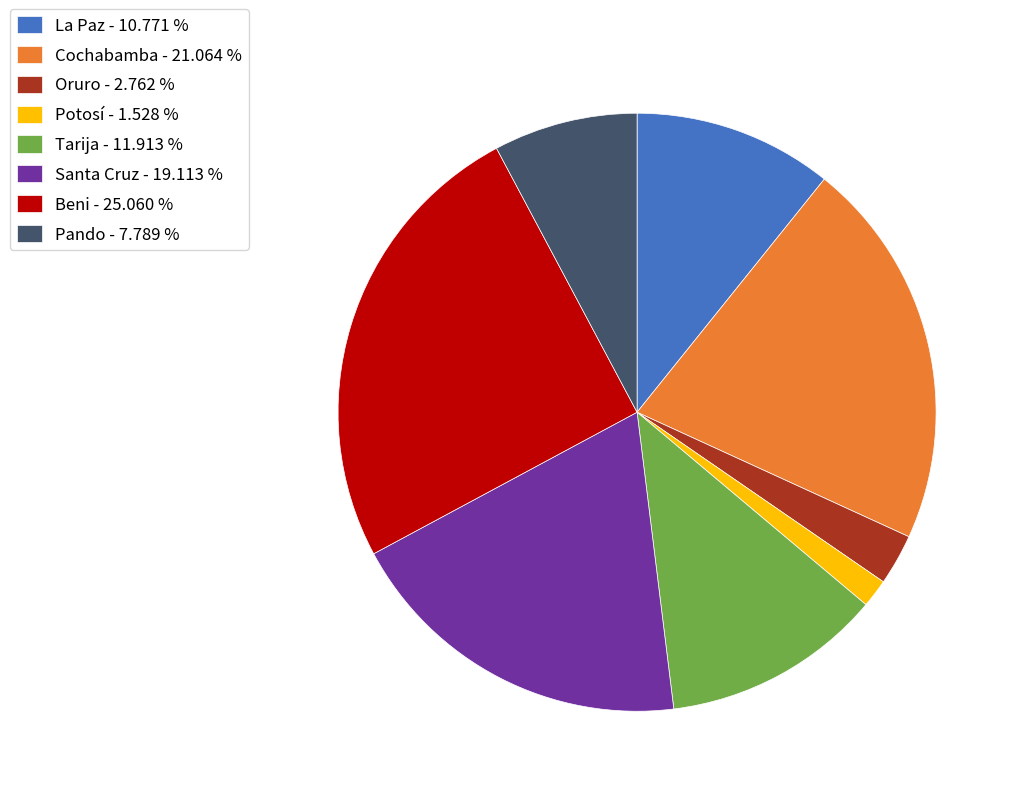

Does Santa Cruz - 19.113 % represent more than half of the total?

No